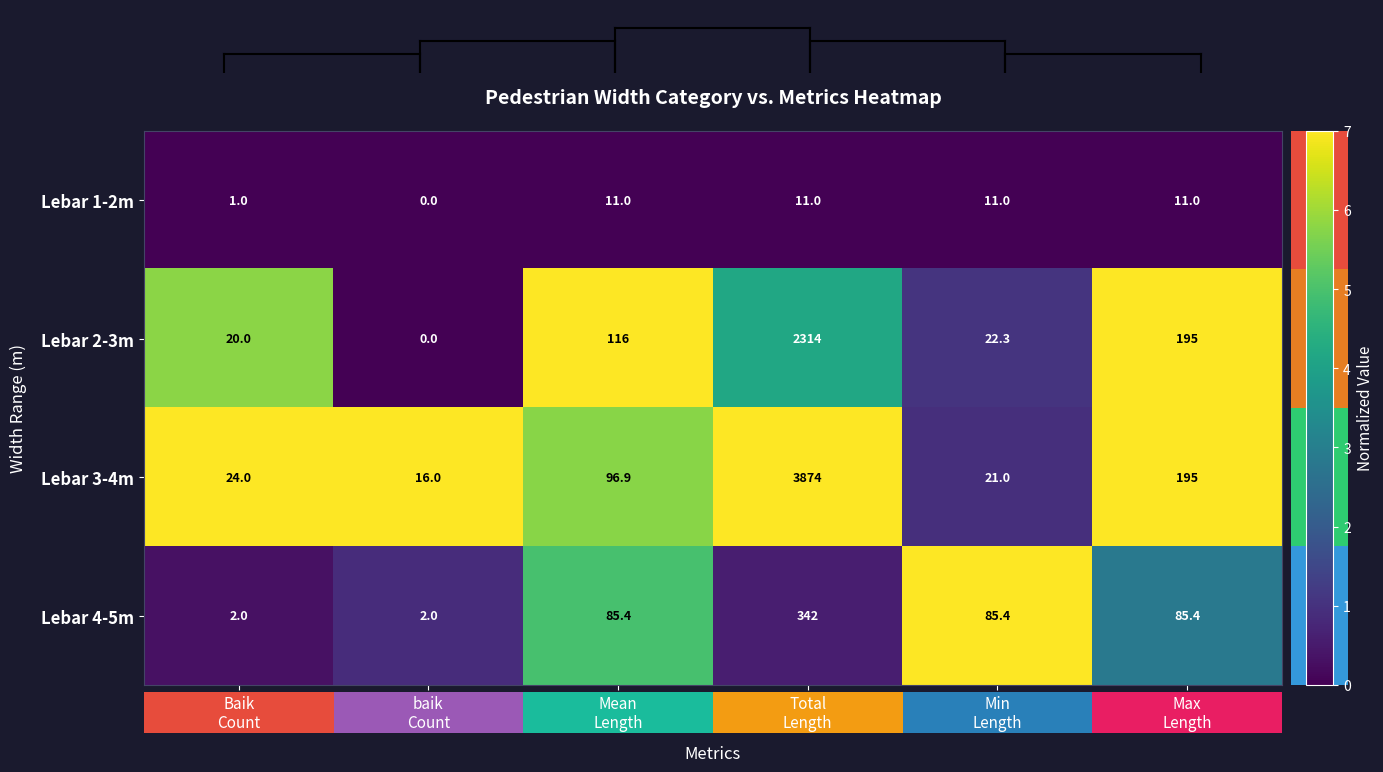

What is the difference between the highest and lowest values at Max
Length?

184.0